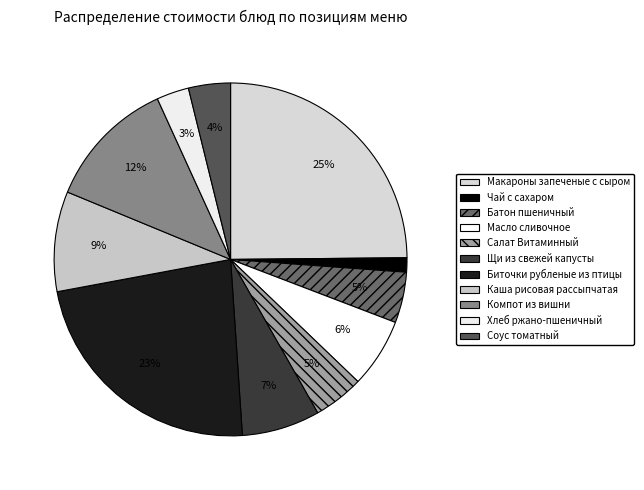

To the nearest percent, what portion does Соус томатный represent?

4%